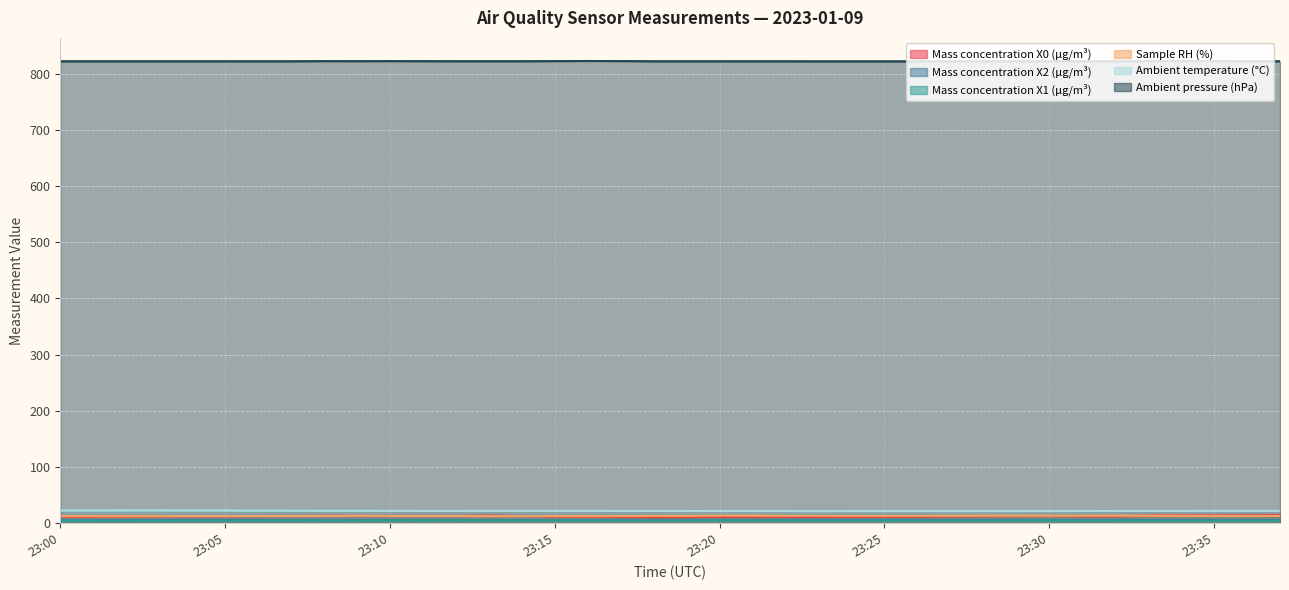

Rank the categories by Ambient pressure (hPa) value from highest to lowest.

23:16, 23:17, 23:34, 23:08, 23:10, 23:15, 23:35, 23:09, 23:11, 23:33, 23:12, 23:13, 23:14, 23:32, 23:36, 23:00, 23:01, 23:02, 23:03, 23:04, 23:05, 23:06, 23:07, 23:18, 23:19, 23:20, 23:21, 23:22, 23:27, 23:28, 23:29, 23:30, 23:31, 23:37, 23:23, 23:24, 23:25, 23:26